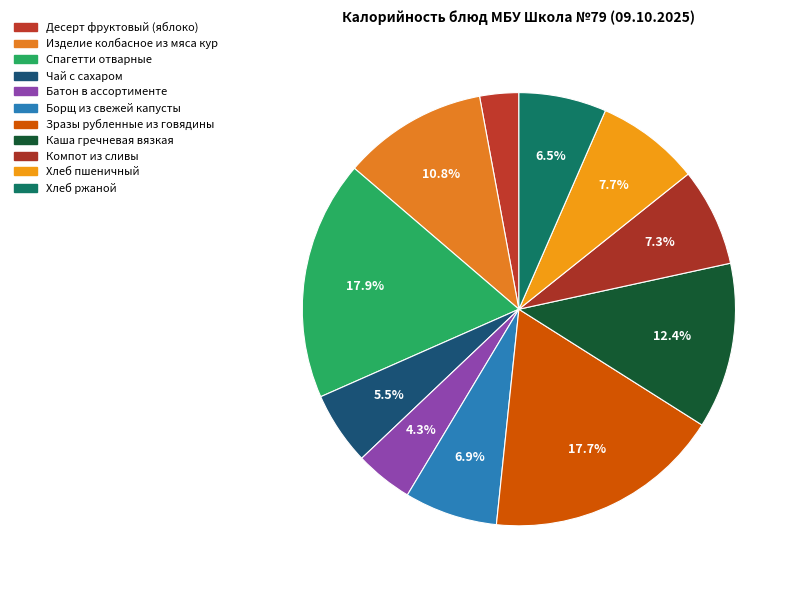

Count the number of slices in the pie.

11